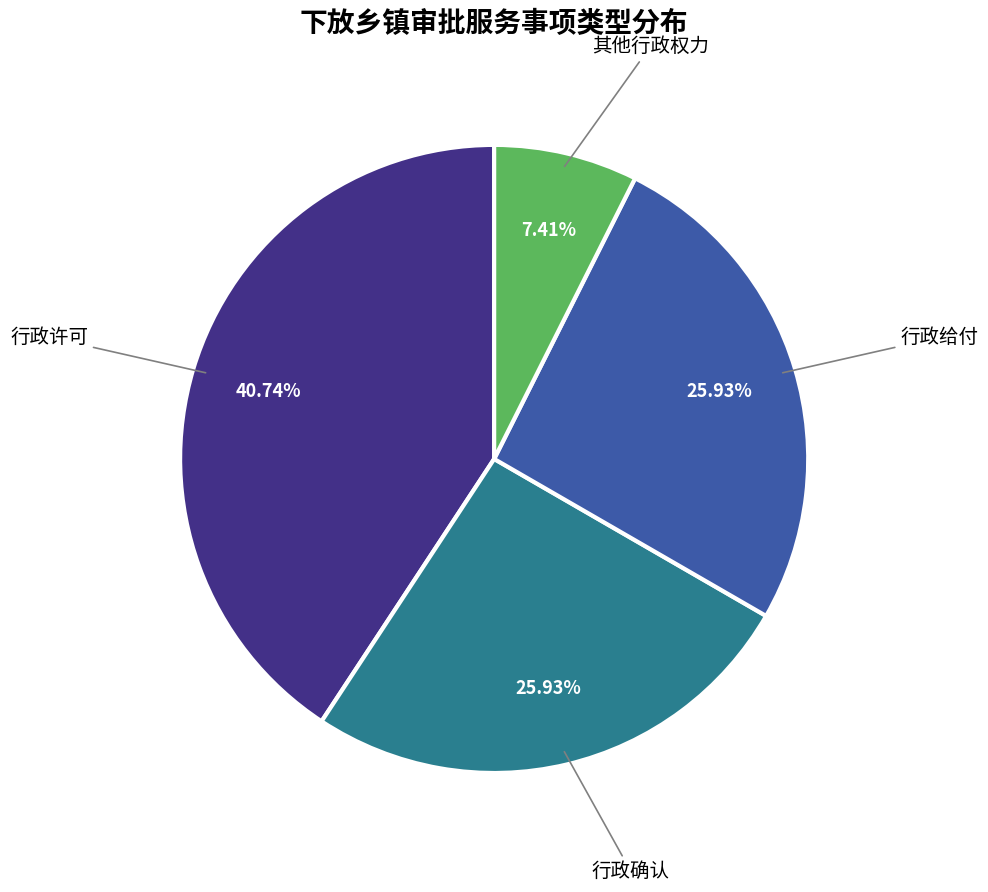

Is there a majority slice in this chart?

No